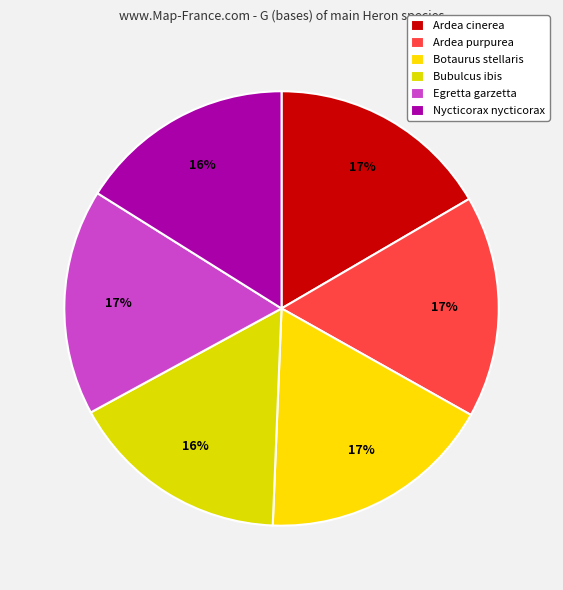

Count the number of slices in the pie.

6